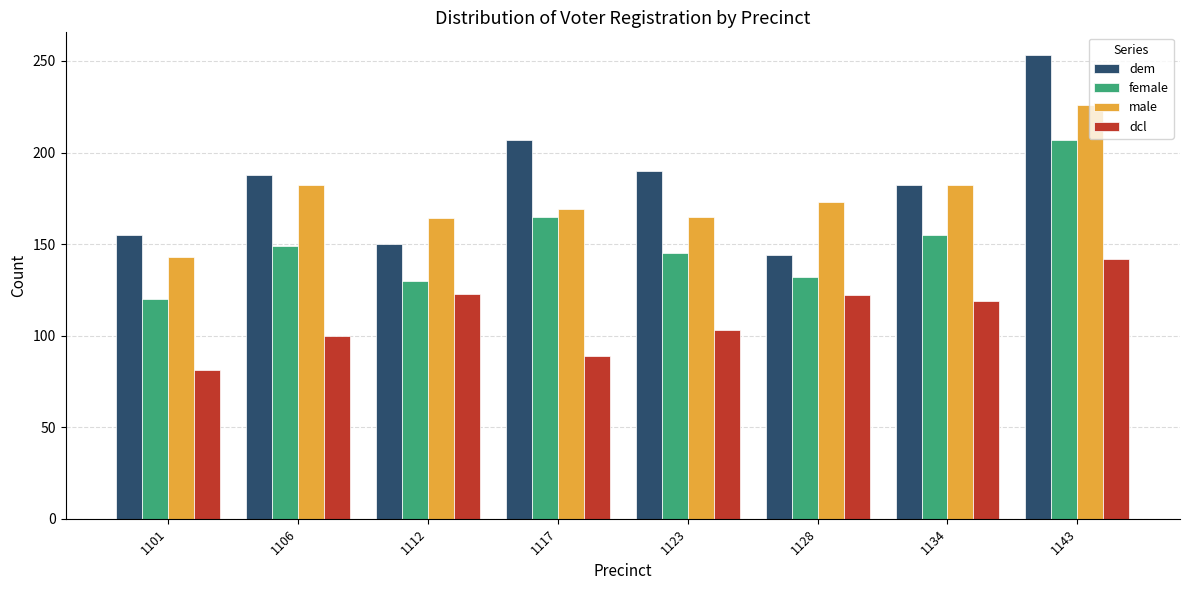

At which label is dem closest to 198?

1123